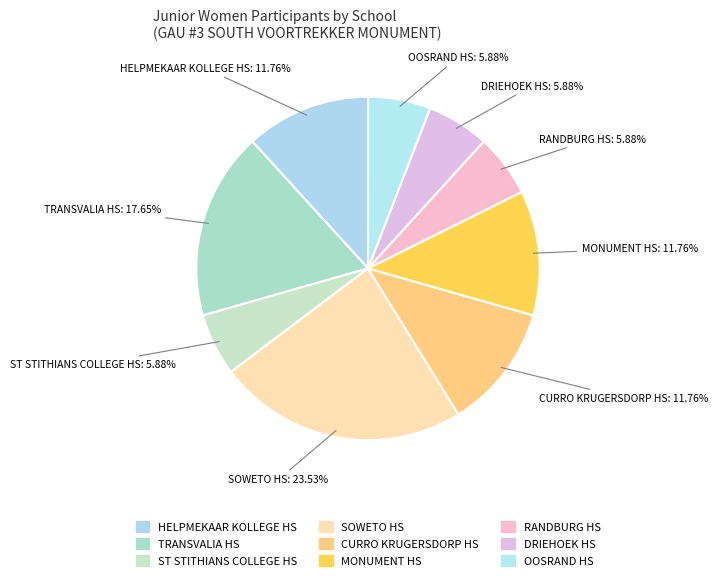

Is it true that ST STITHIANS COLLEGE HS is 6% of the pie?

True